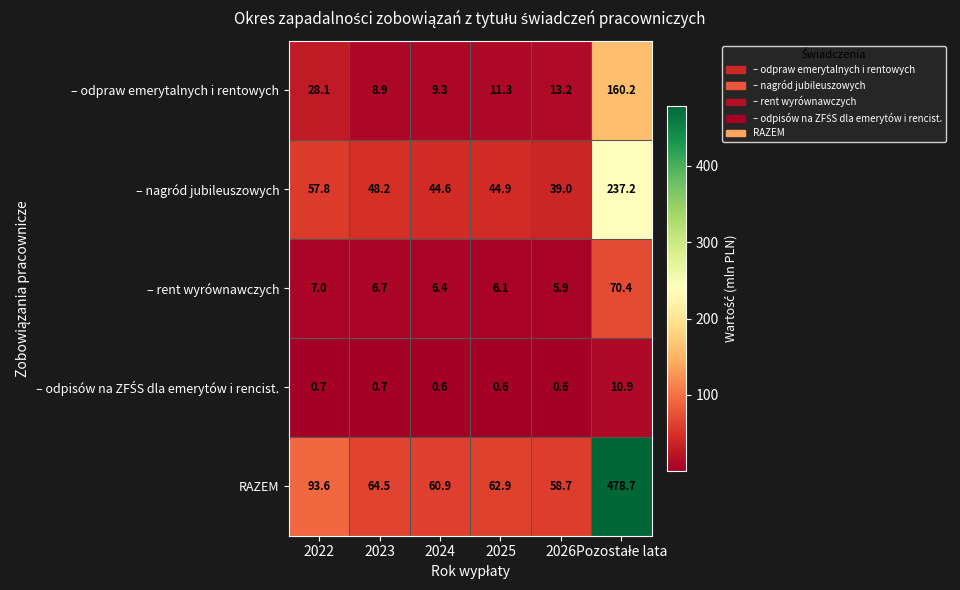

What is the greatest value displayed?

478.7